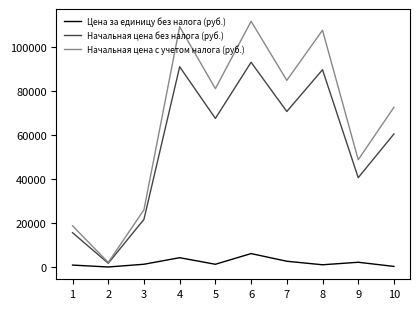

Rank the series by their average value, from lowest to highest.

Цена за единицу без налога (руб.), Начальная цена без налога (руб.), Начальная цена с учетом налога (руб.)